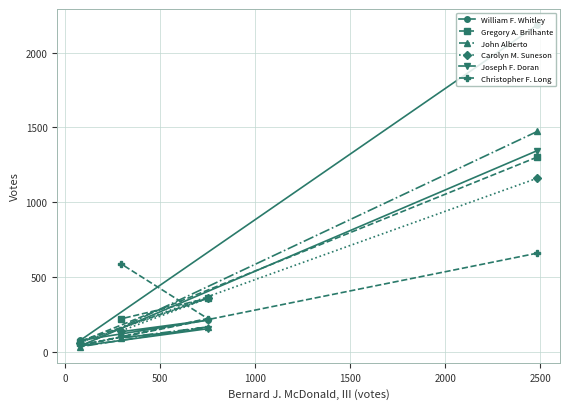

Which series has the widest spread of values?

William F. Whitley